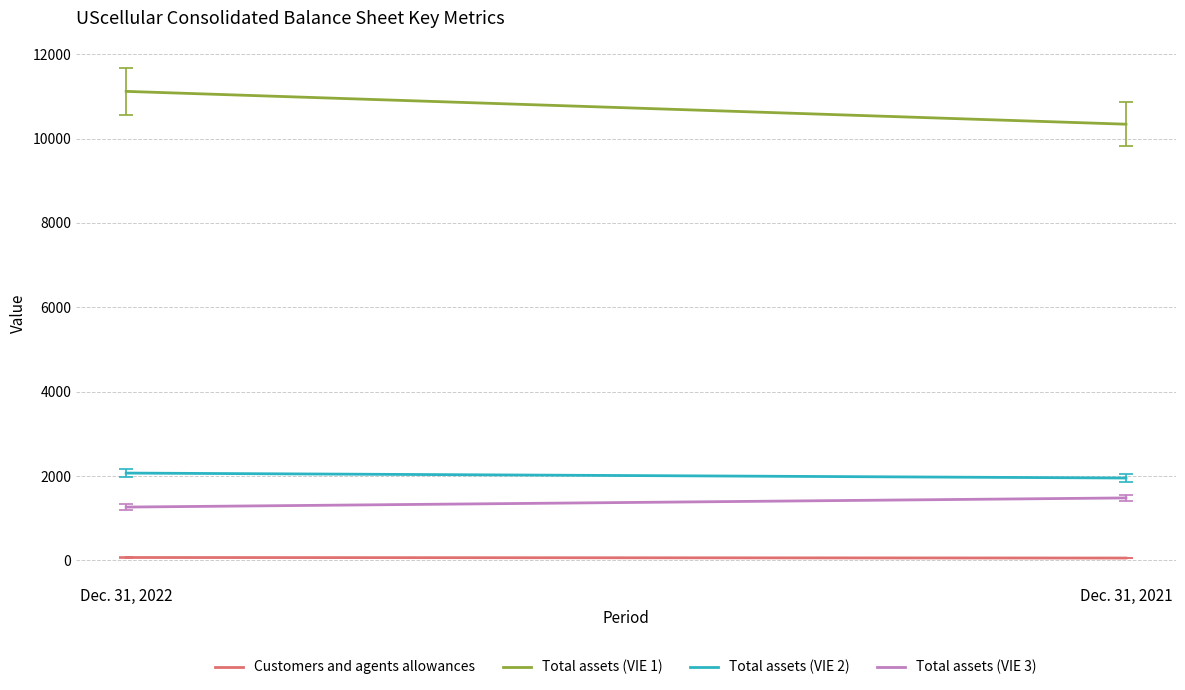

Reading right to left, what are all the values shown in this chart?

Customers and agents allowances: Dec. 31, 2021=57	Dec. 31, 2022=70
Total assets (VIE 1): Dec. 31, 2021=10341	Dec. 31, 2022=11119
Total assets (VIE 2): Dec. 31, 2021=1954	Dec. 31, 2022=2071
Total assets (VIE 3): Dec. 31, 2021=1482	Dec. 31, 2022=1265